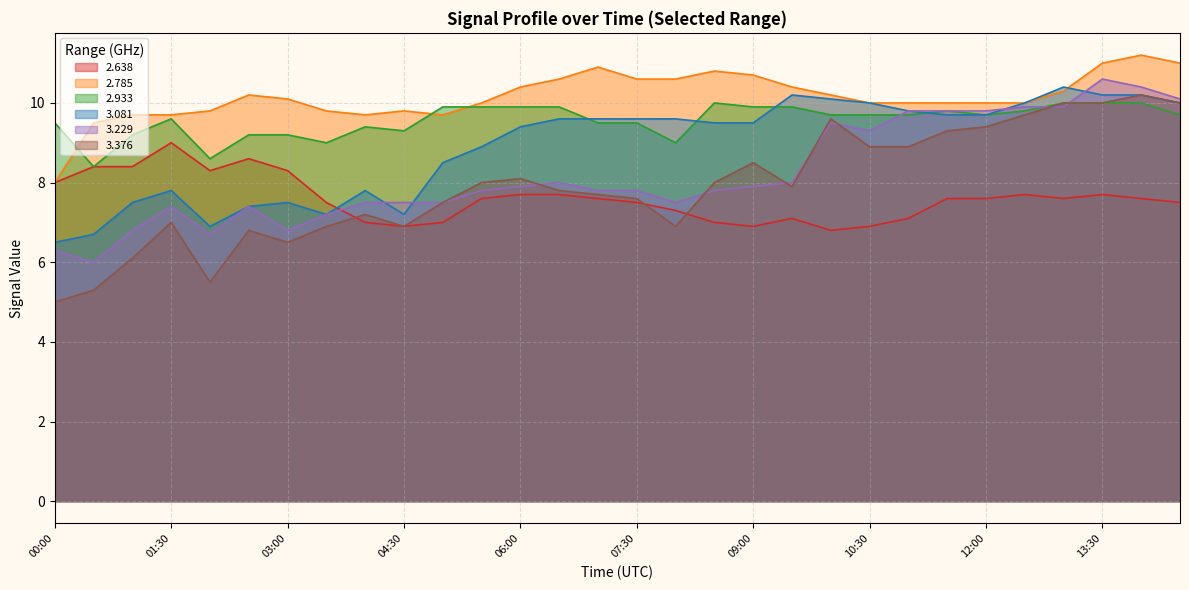

True or false: 3.376 and 3.229 intersect in this chart.

True